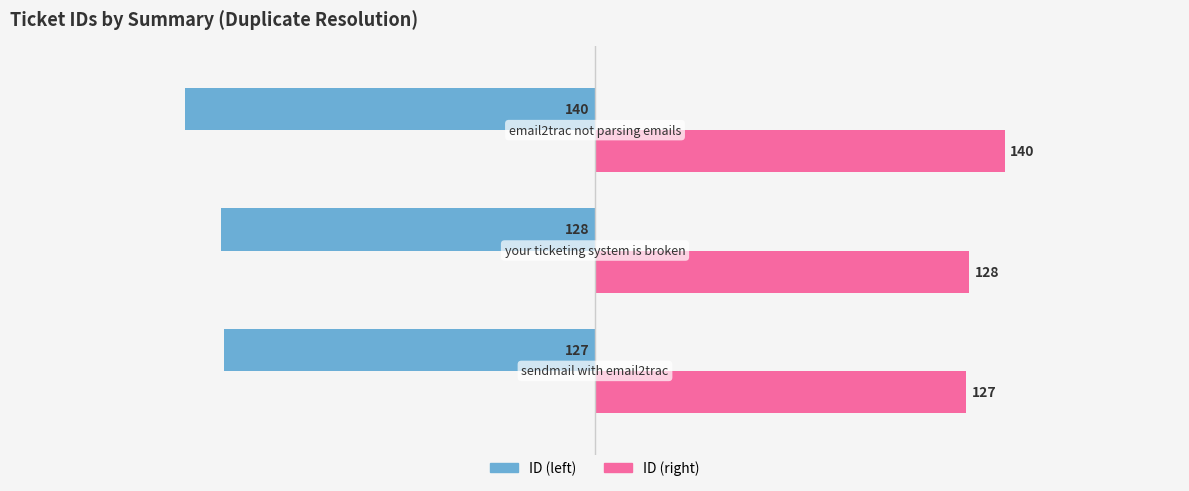

Rank the series by their average value, from highest to lowest.

ID (right), ID (left)